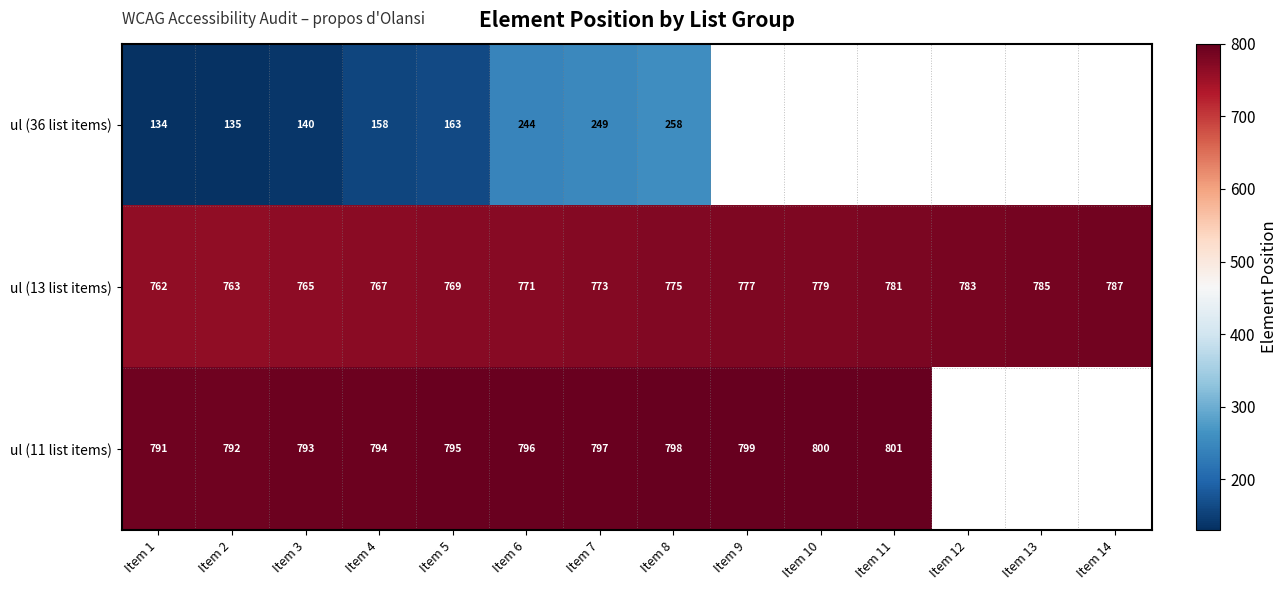

How many data points does each series have?

14